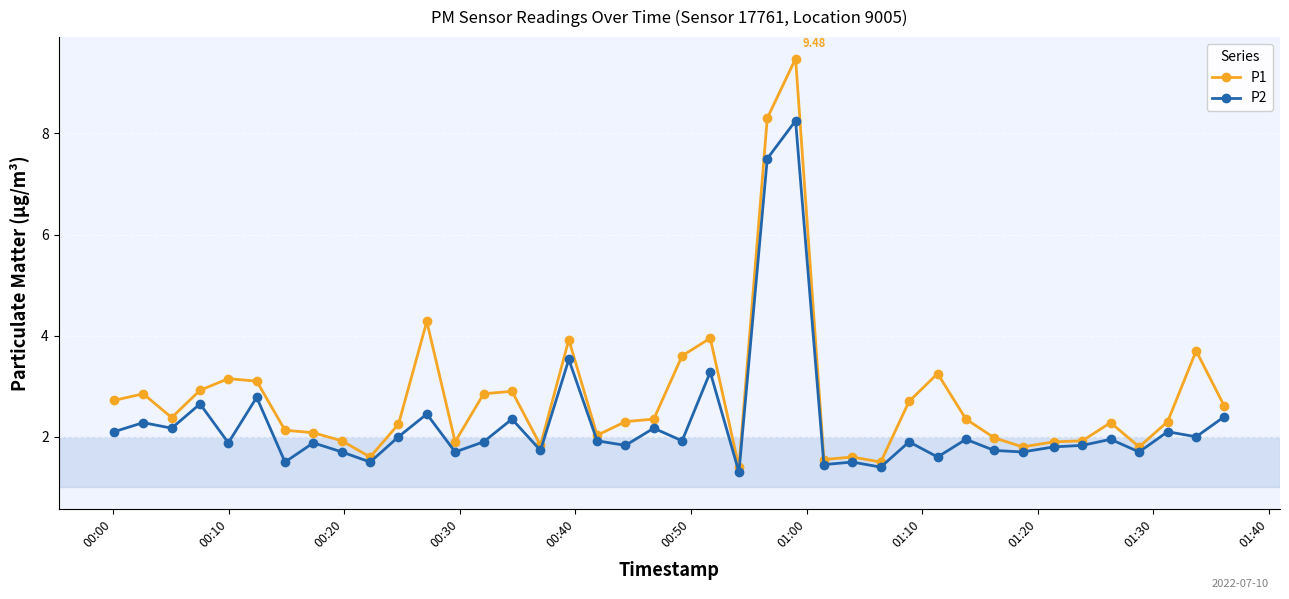

True or false: P1 has more than 0 points higher than both neighbors.

True